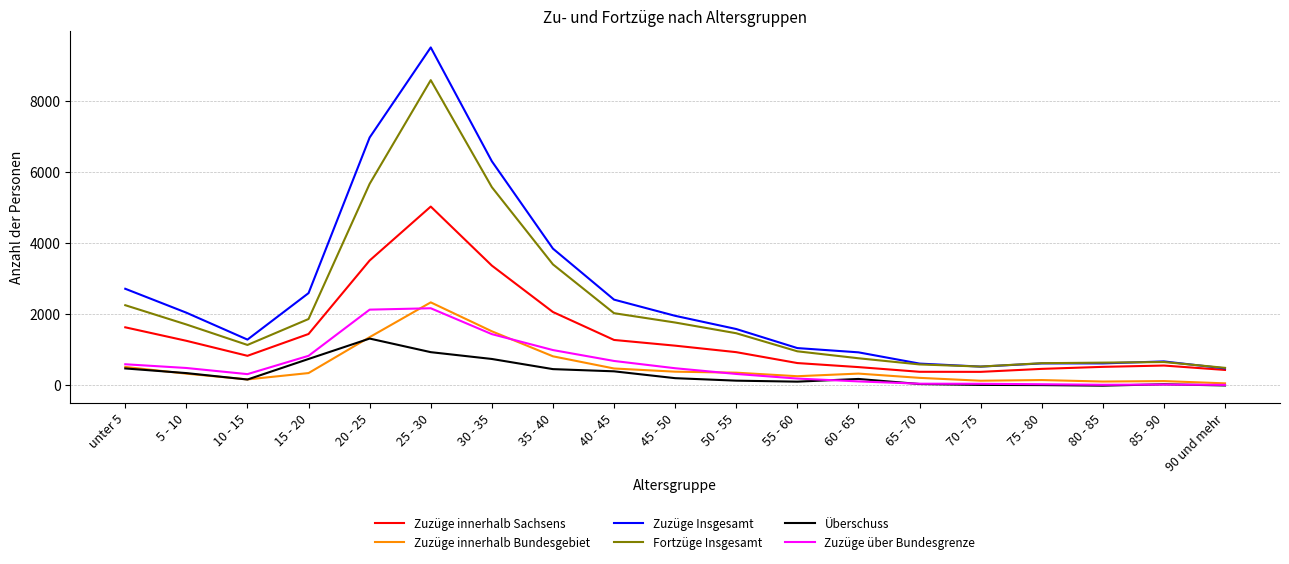

What is the difference between the highest and lowest values at 70 - 75?

517